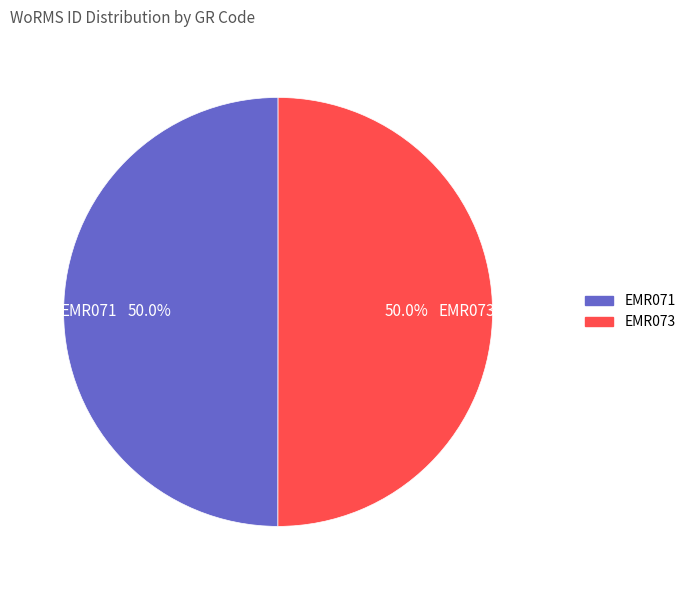

True or false: EMR071 accounts for 43% of the total.

False